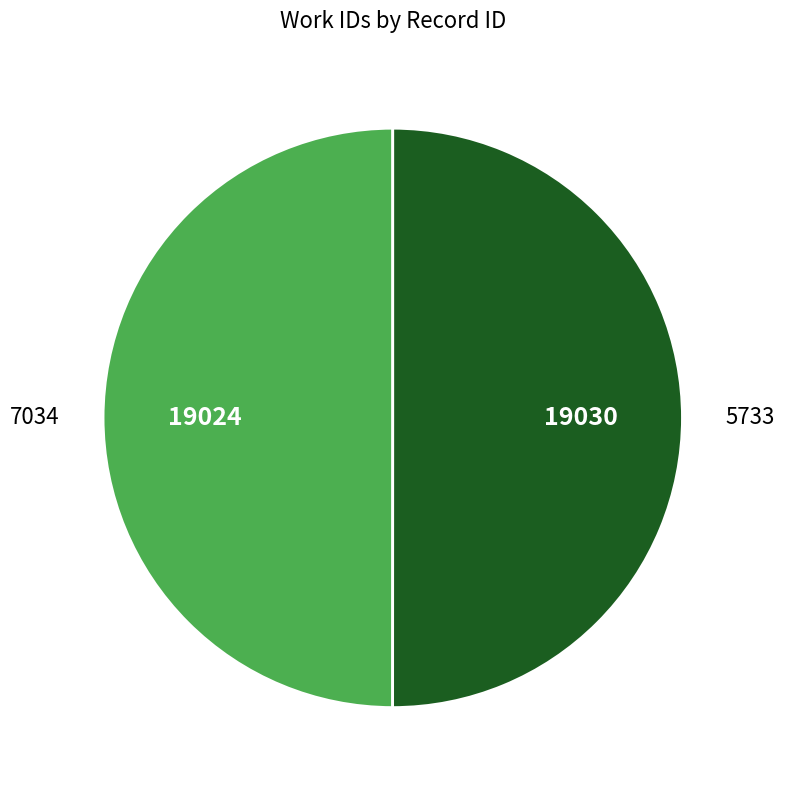

Do 5733 and 7034 together represent more than half of the pie?

Yes